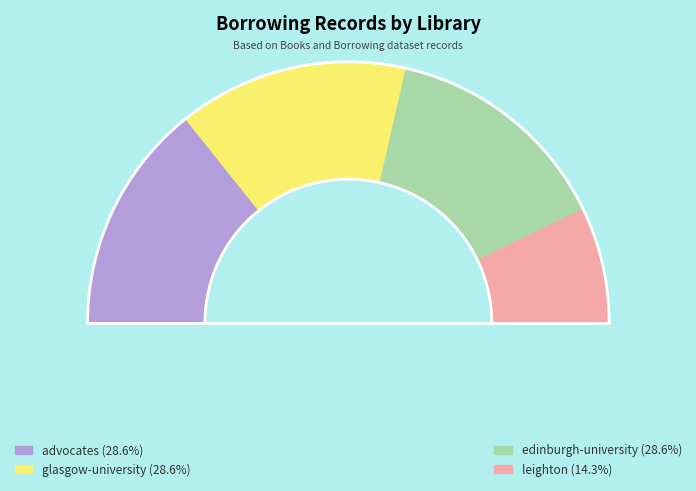

To the nearest percent, what is the difference between the largest and smallest slice percentages?

14%